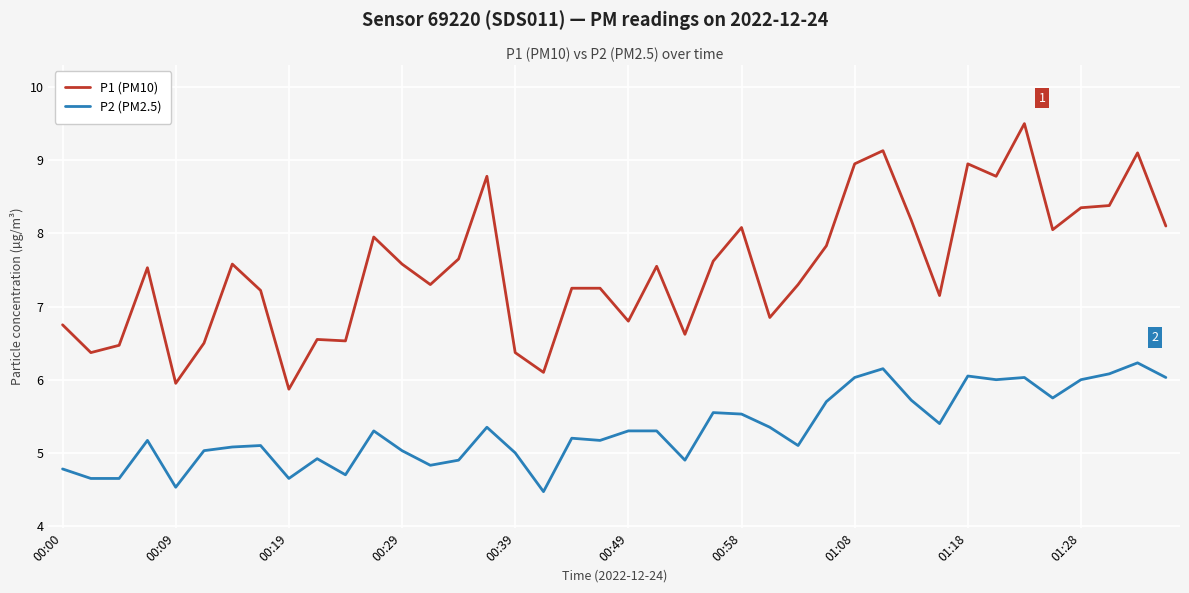

Which series has the widest spread of values?

P1 (PM10)